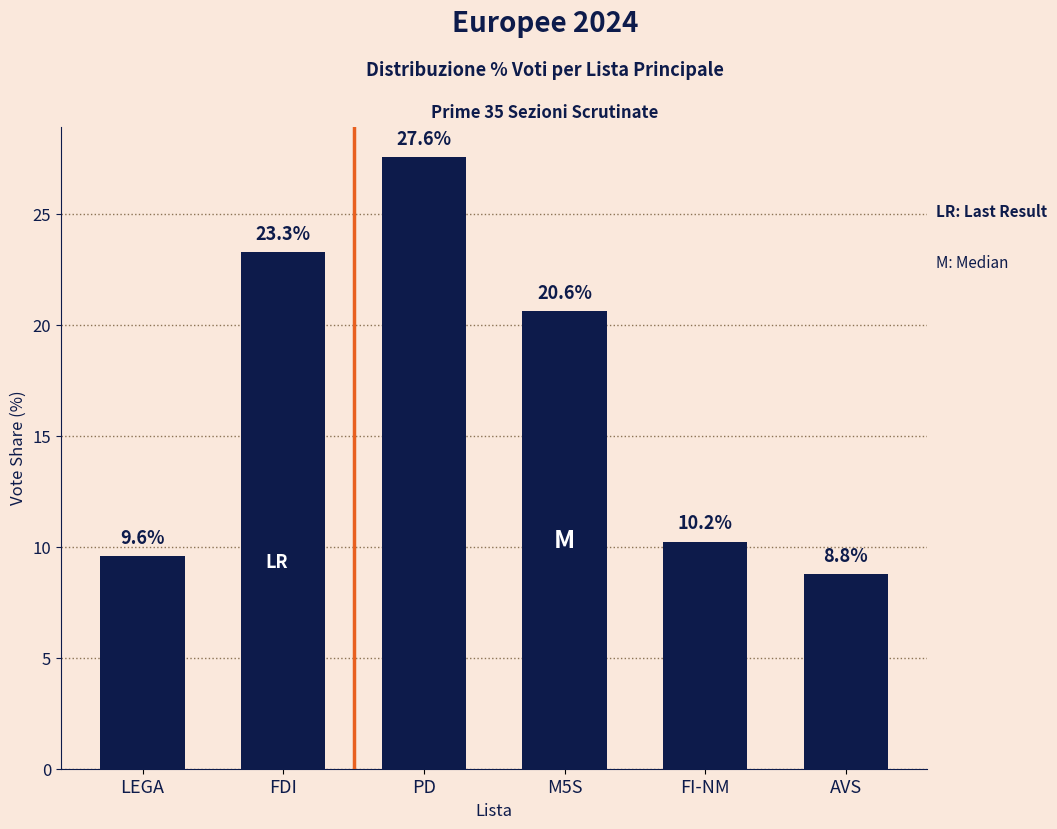

Reading left to right, list all the values displayed in this chart.

9.6	23.3	27.6	20.6	10.2	8.8